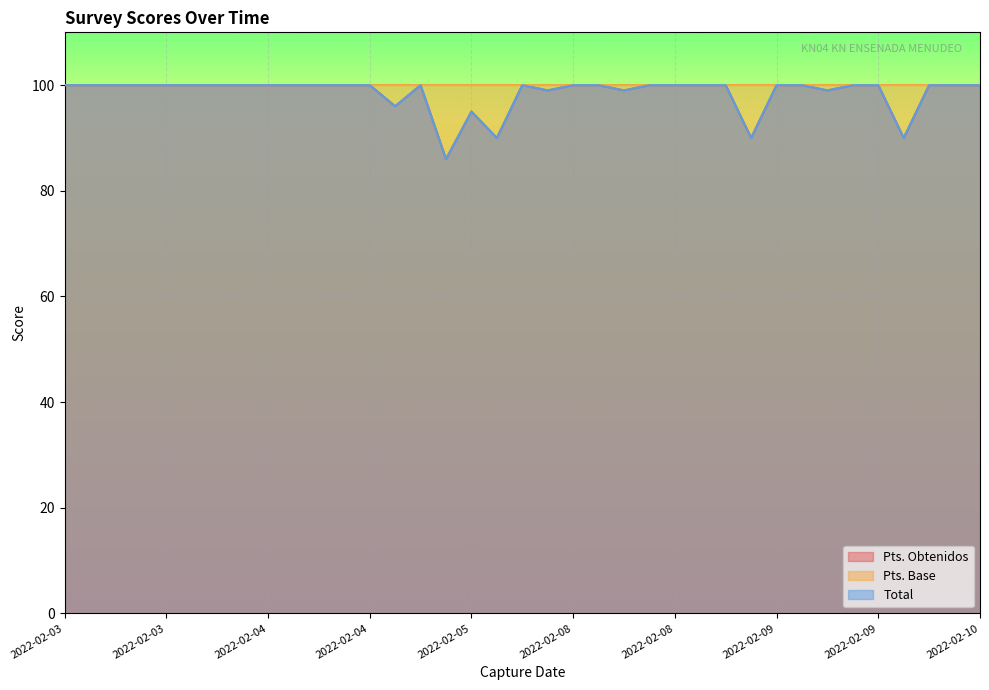

At which label does Total reach its peak?

2022-02-03